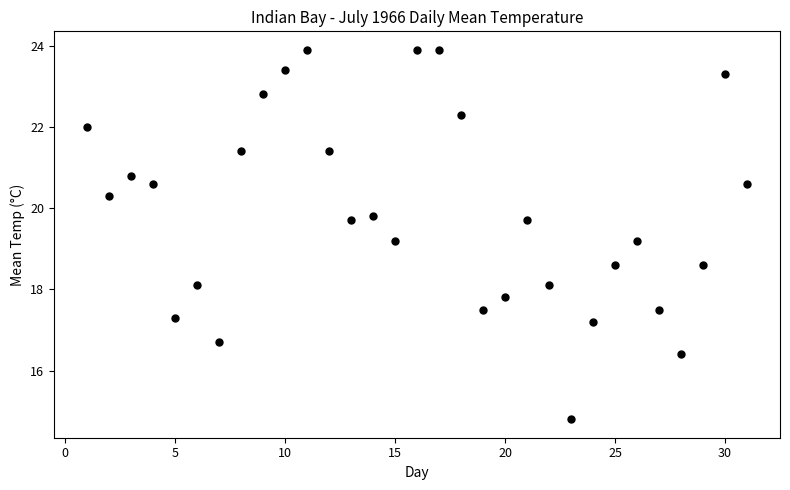

What is the range of Y values (max minus min)?

9.1